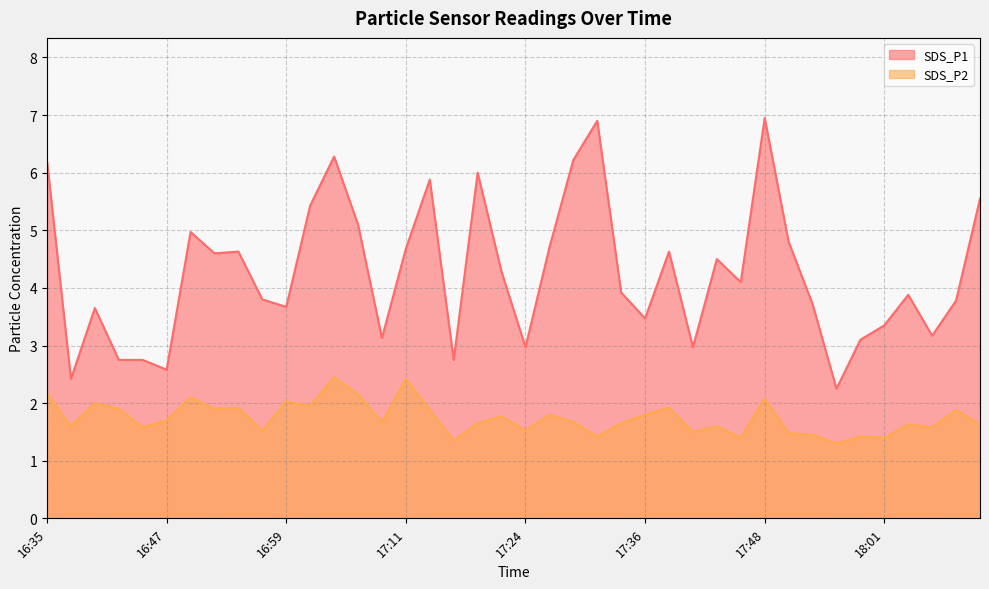

What is the average value of the SDS_P1 series?

4.3